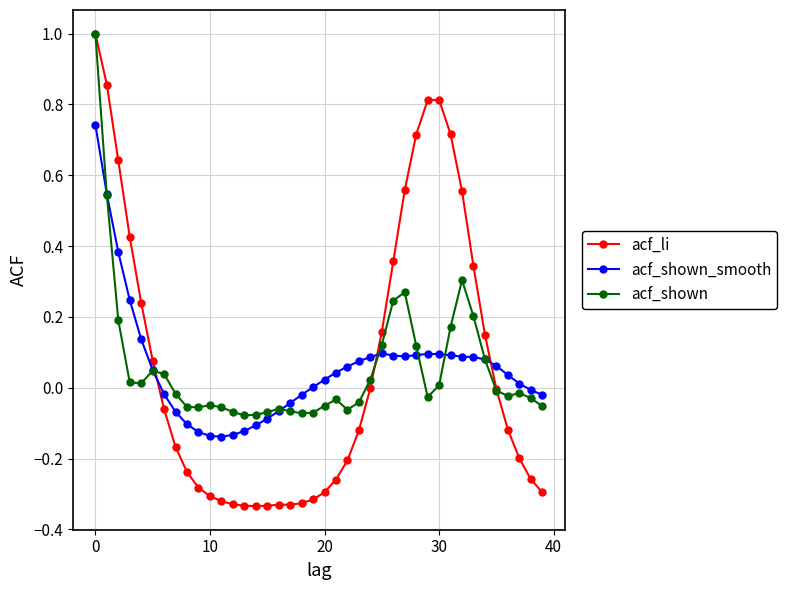

How many intersections are there between acf_shown_smooth and acf_li?

3